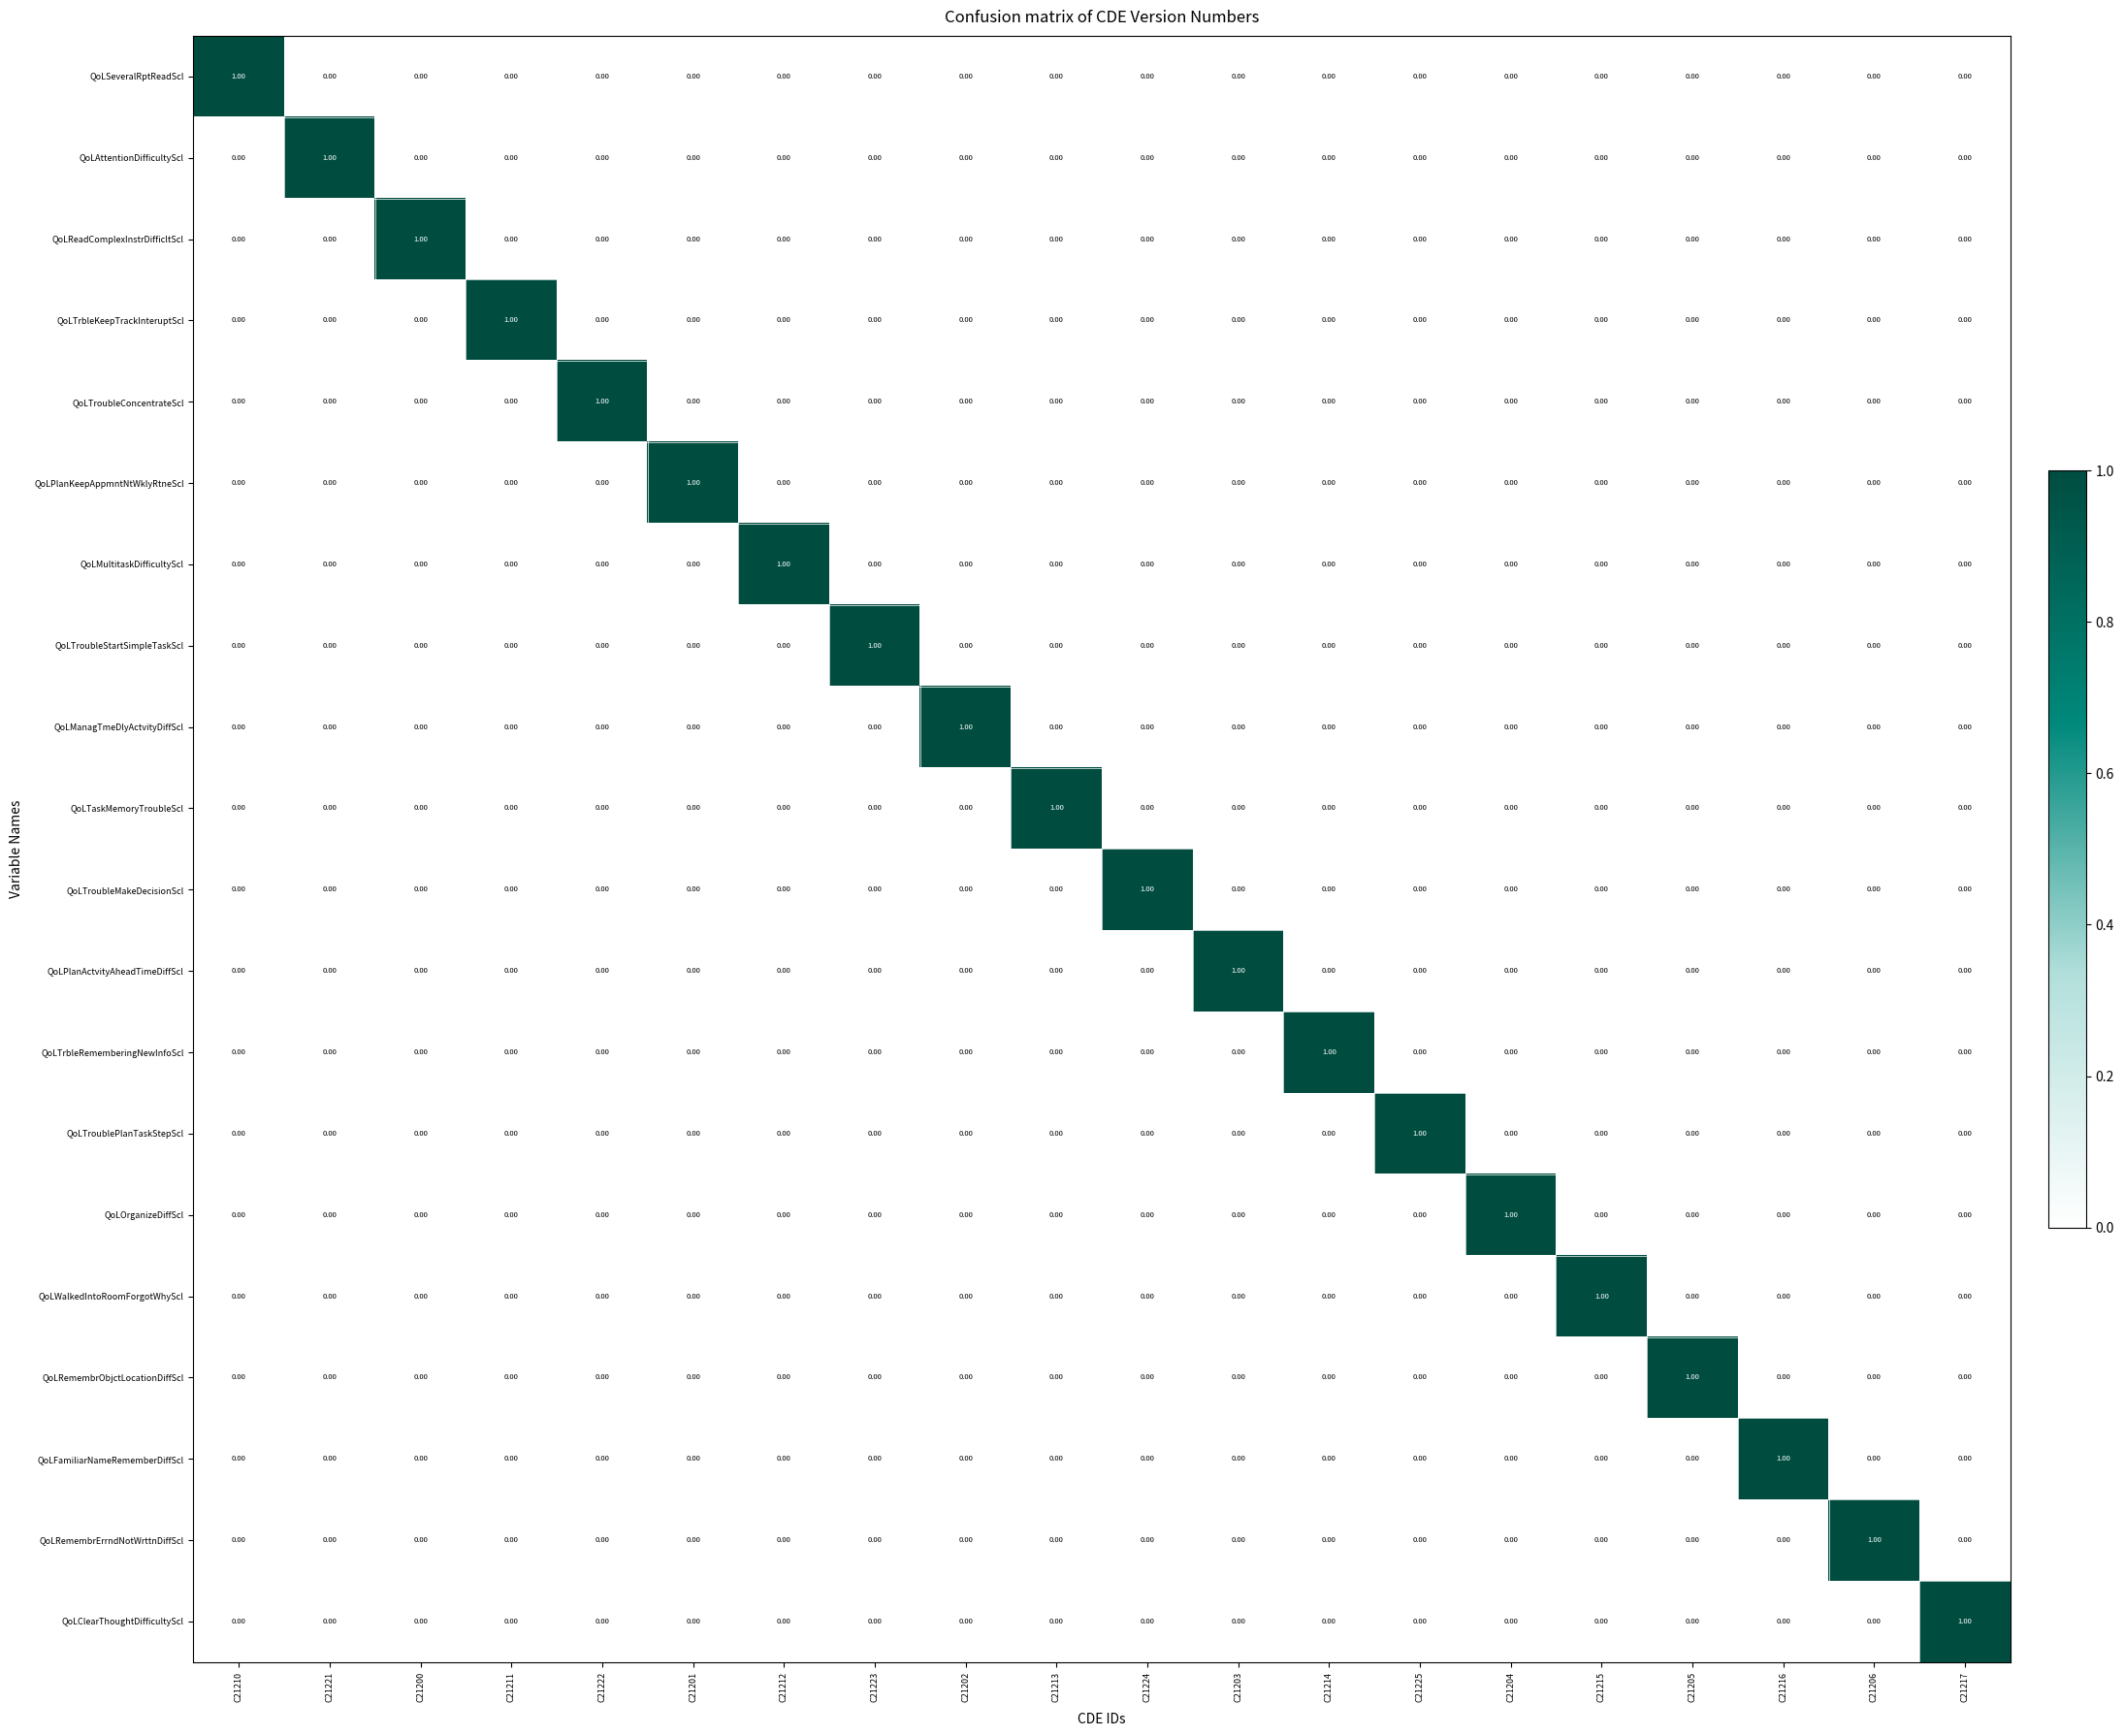

What is the total value across all series at C21212?

1